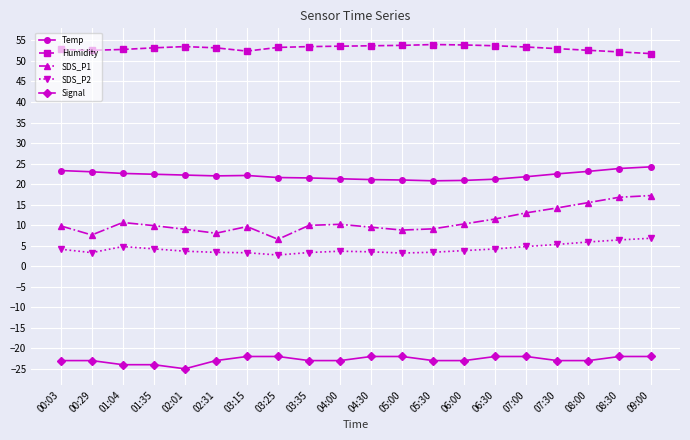

At which category does the chart reach its minimum across all series?

02:01